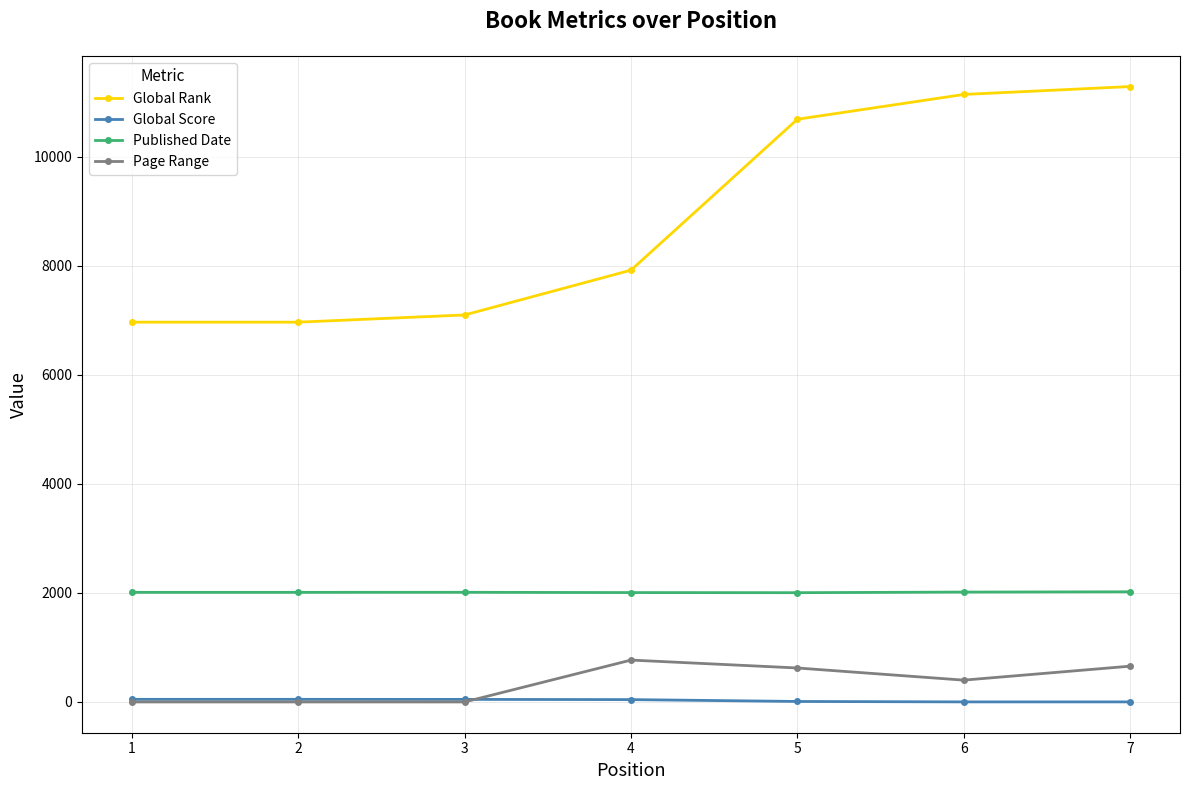

Rank the series by their maximum value, from lowest to highest.

Global Score, Page Range, Published Date, Global Rank